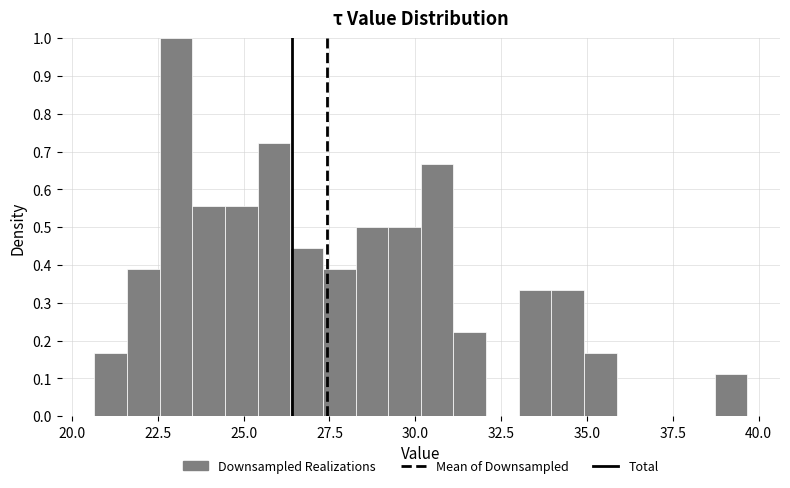

Around what value on the x-axis is the tallest bar? Give the approximate position of its centre, as read against the axis.

23.0